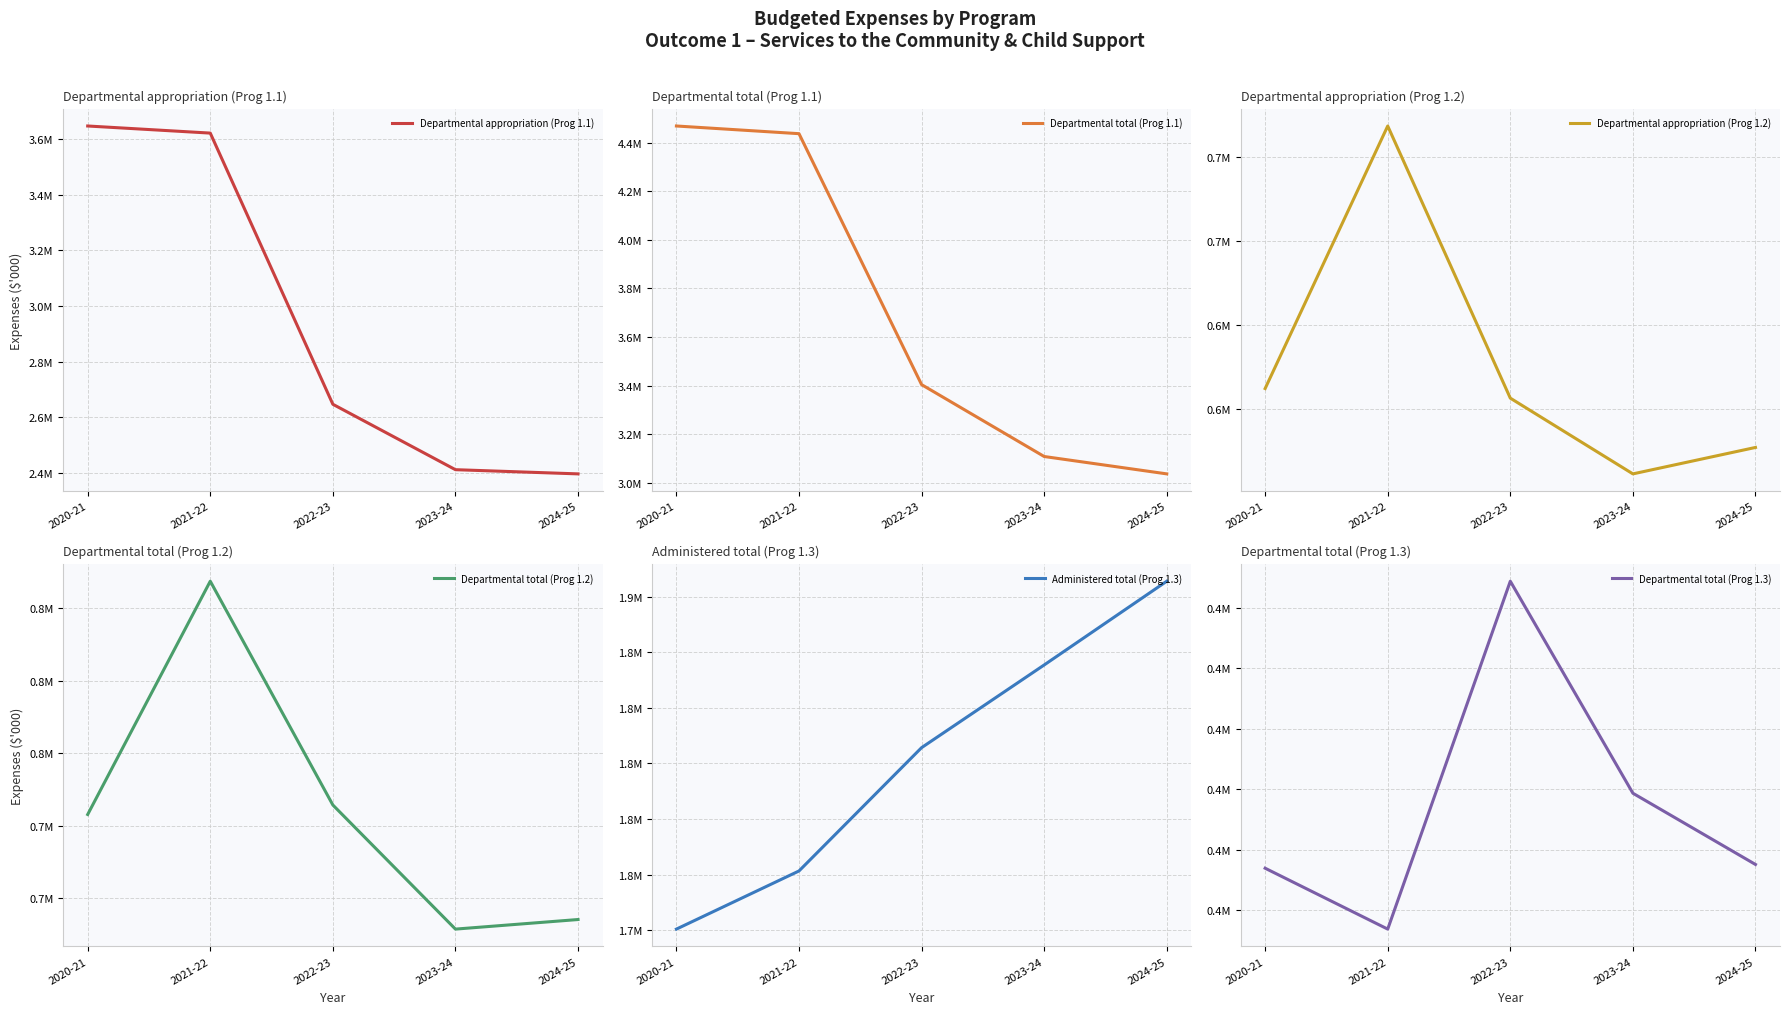

Which series has the largest range (max minus min)?

Departmental total (Prog 1.1)